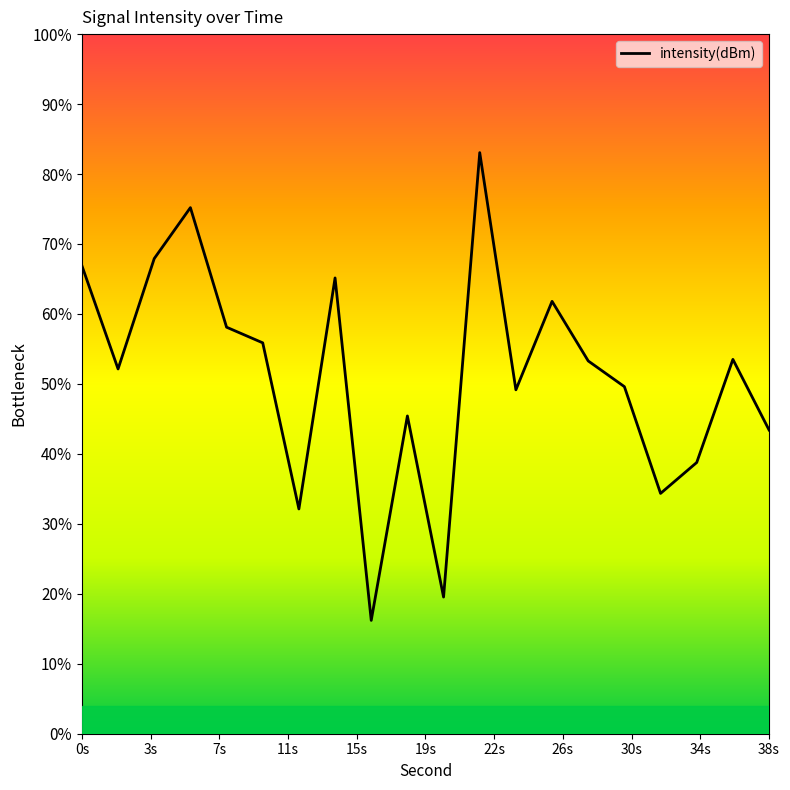

What is the difference between the maximum and minimum values?

66.9